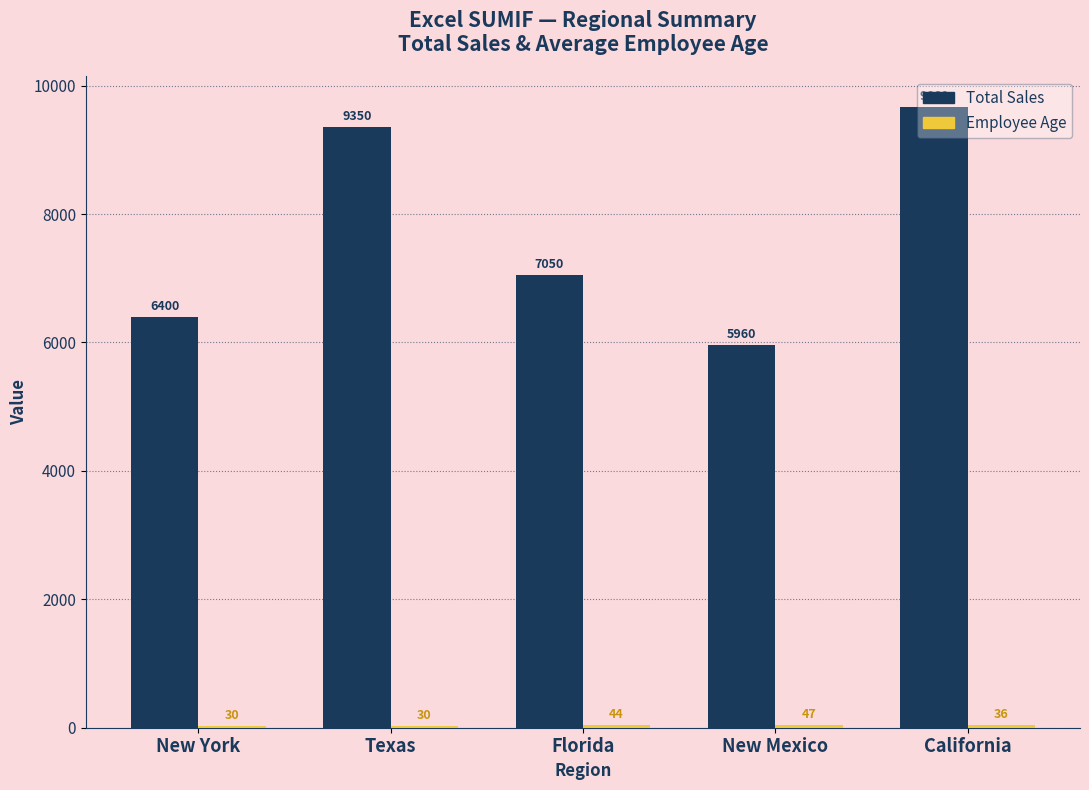

What is the maximum value shown in the chart?

9660